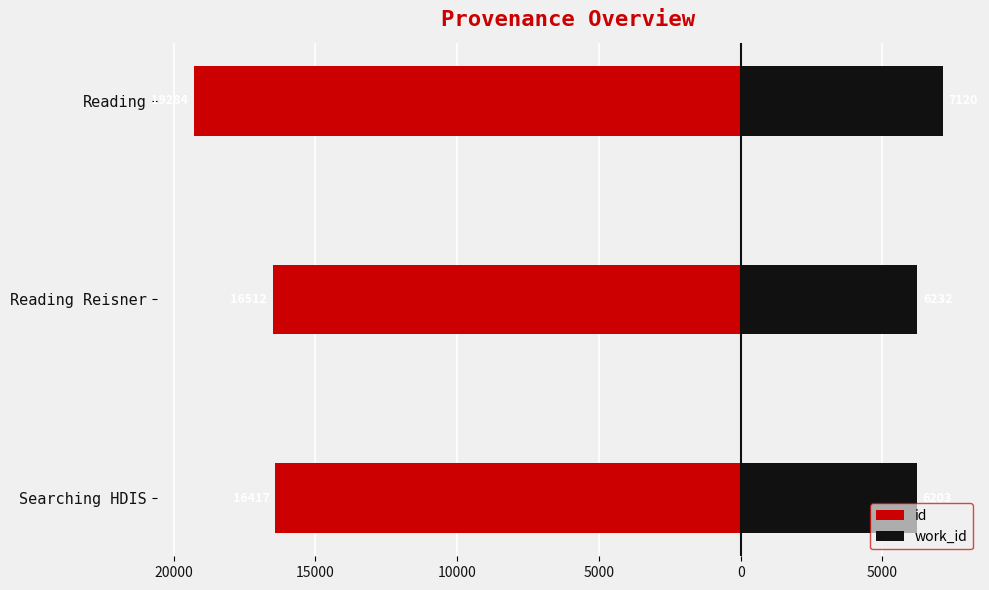

Reading right to left, transcribe all the data shown in this chart.

id: -19284	-16512	-16417
work_id: 7120	6232	6203